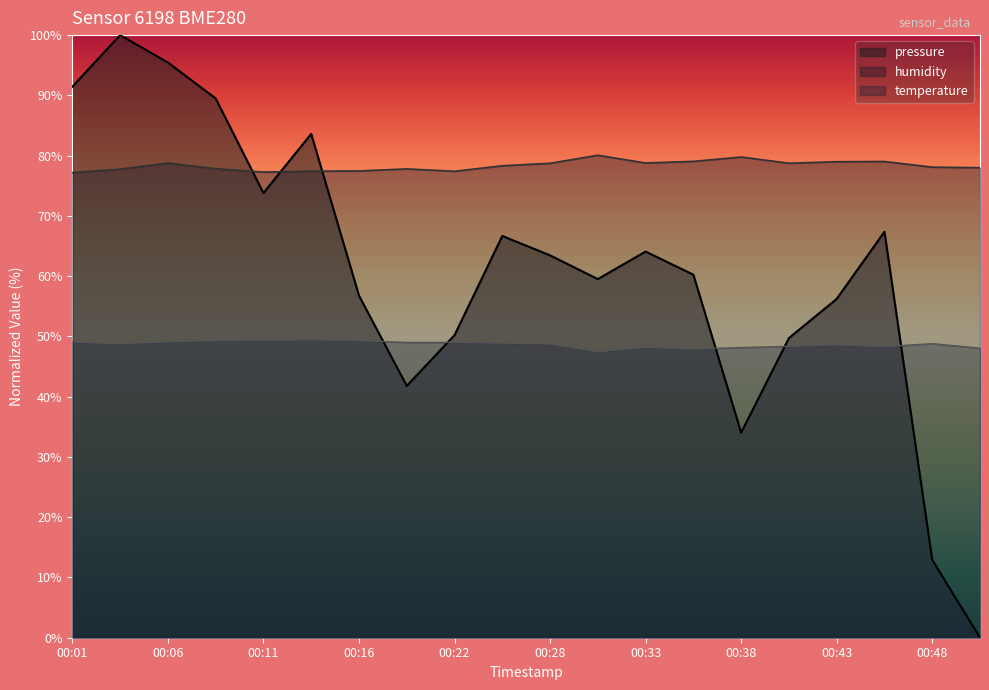

Reading left to right, transcribe all the data shown in this chart.

pressure: 91.4	100.0	95.5	89.5	73.8	83.6	56.8	41.8	50.2	66.7	63.5	59.5	64.1	60.2	34.0	49.7	56.2	67.4	12.9	0.0
humidity: 77.2	77.8	78.8	77.8	77.3	77.4	77.5	77.8	77.4	78.3	78.7	80.1	78.8	79.0	79.8	78.7	79.0	79.0	78.1	78.0
temperature: 49.1	48.8	49.1	49.3	49.3	49.5	49.3	49.0	49.0	48.9	48.8	47.5	48.2	47.9	48.2	48.4	48.6	48.3	48.8	48.0